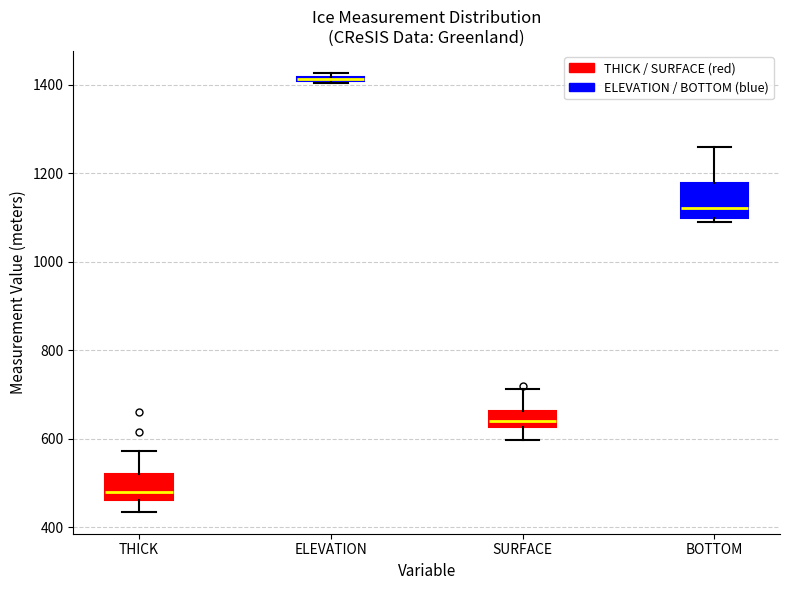

Comparing the boxes themselves (not the whiskers), which one is the tallest?

BOTTOM